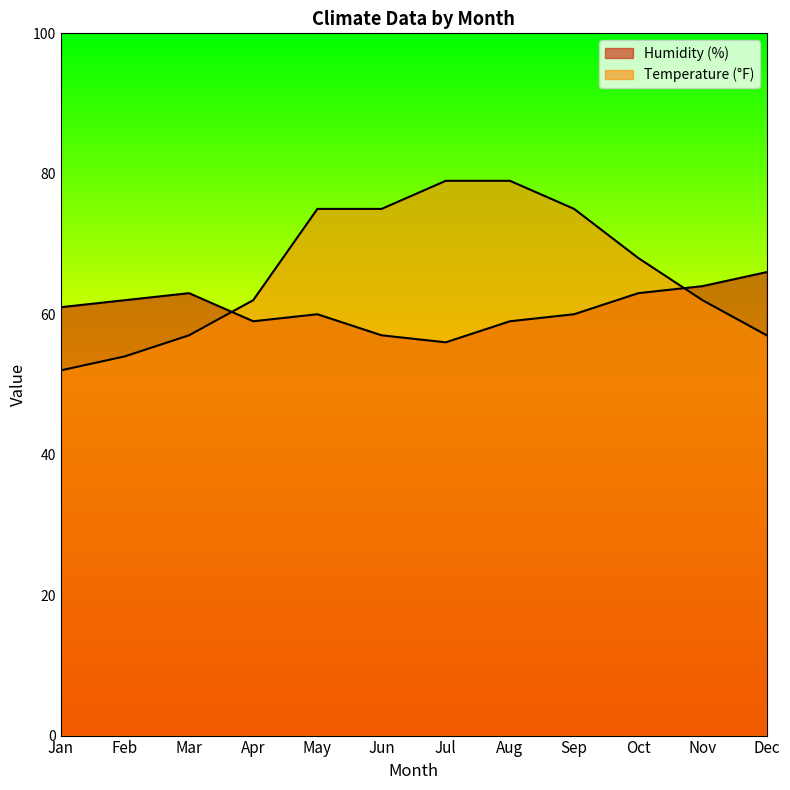

Which category has the highest value in the Temperature (°F) series?

Jul